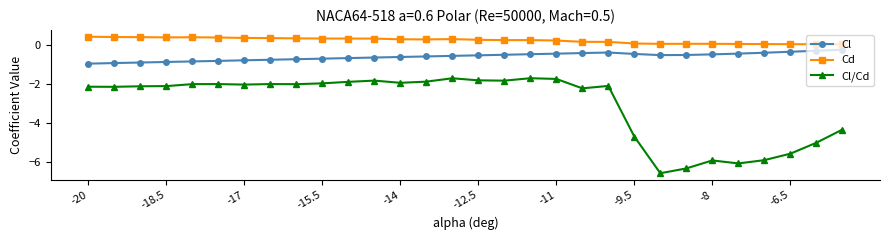

At how many categories does at least one series exceed -3?

30